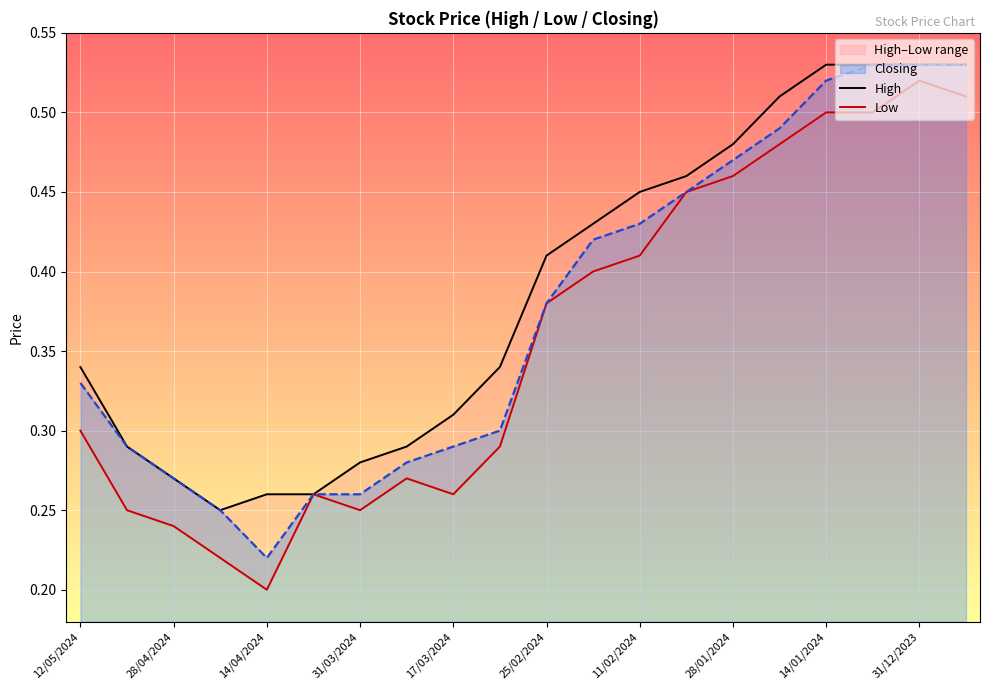

What is the average value of the Low series?

0.4